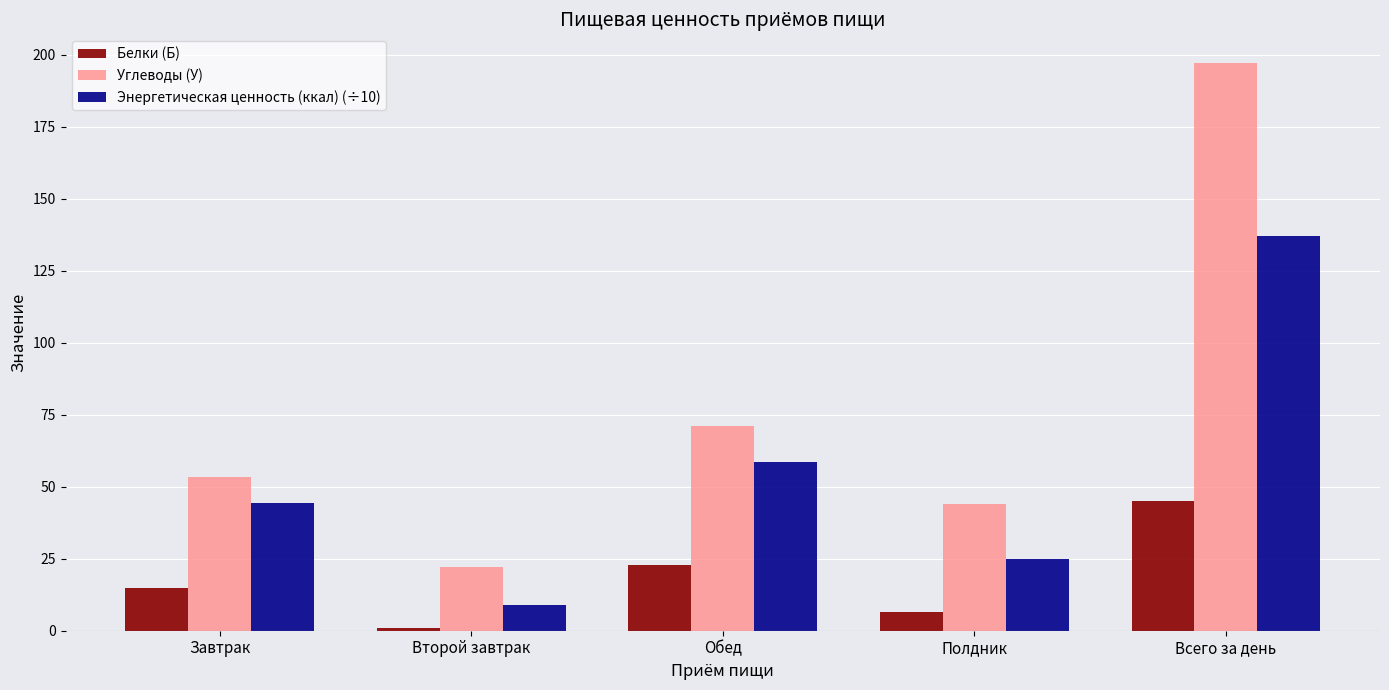

What is the average value of the Энергетическая ценность (ккал) (÷10) series?

54.8